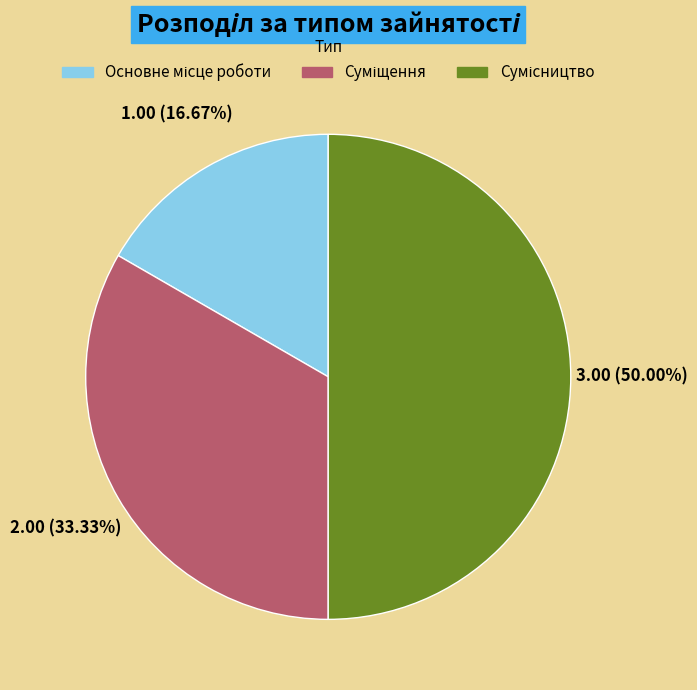

How many segments does this pie chart have?

3